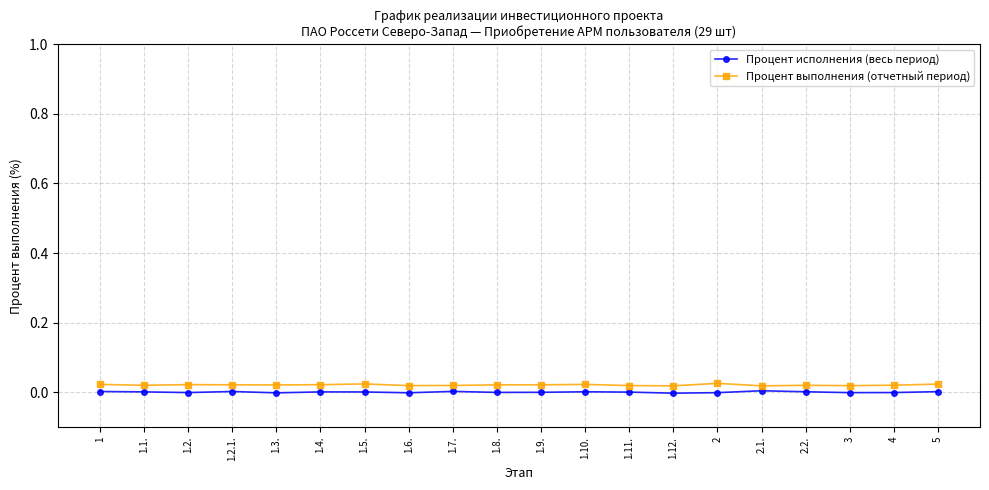

Rank the series by their average value, from highest to lowest.

Процент выполнения (отчетный период), Процент исполнения (весь период)